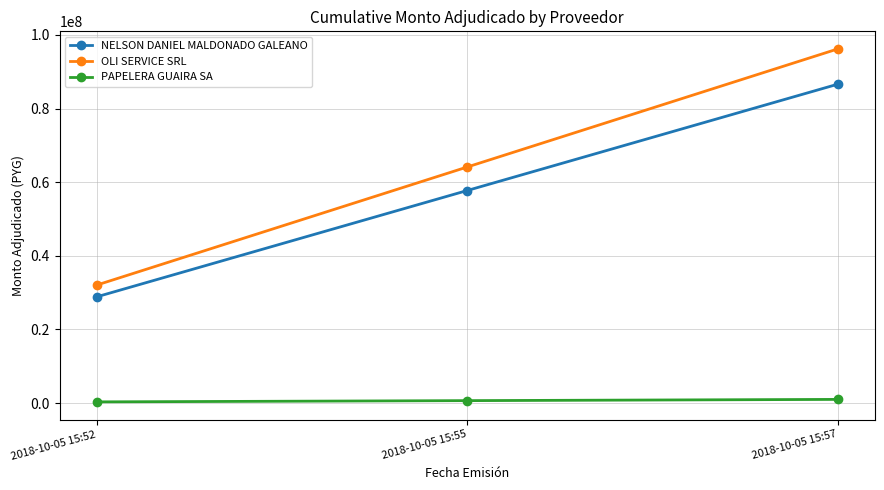

Is this an area chart (filled region under the line)?

No